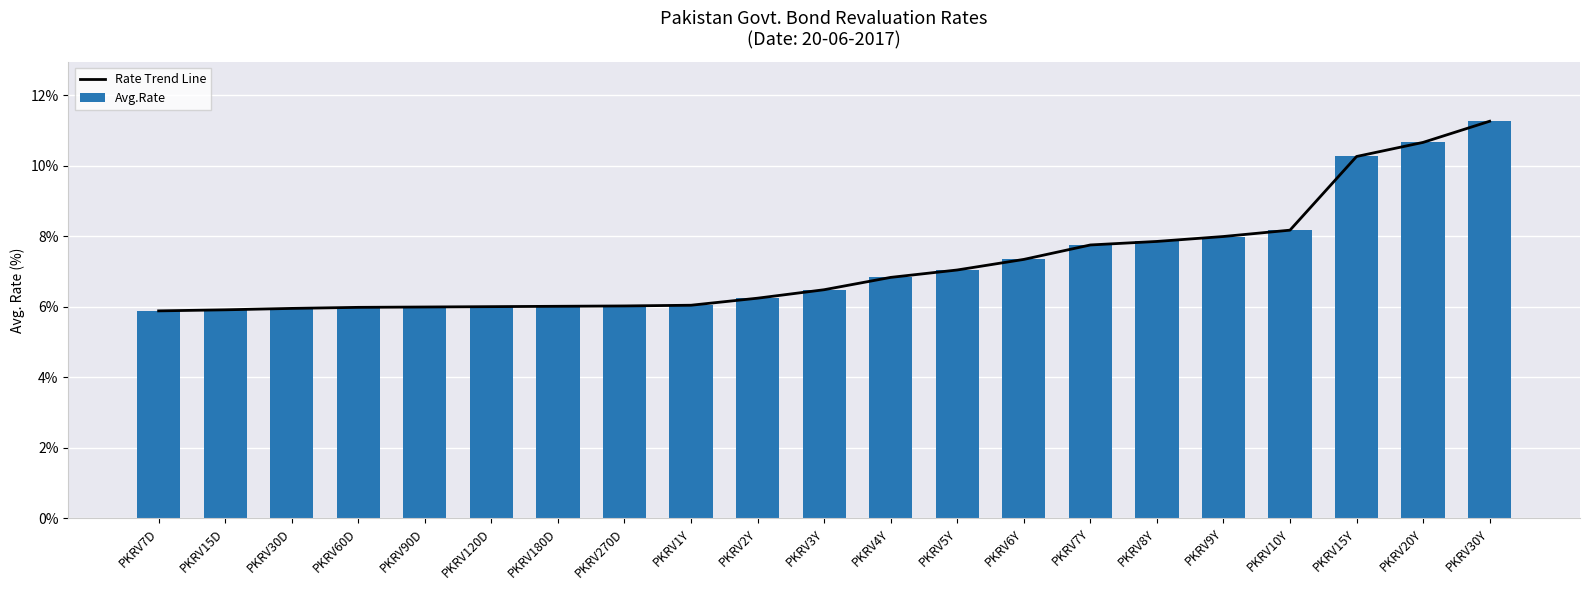

What is the total value across all series at PKRV90D?

12.0